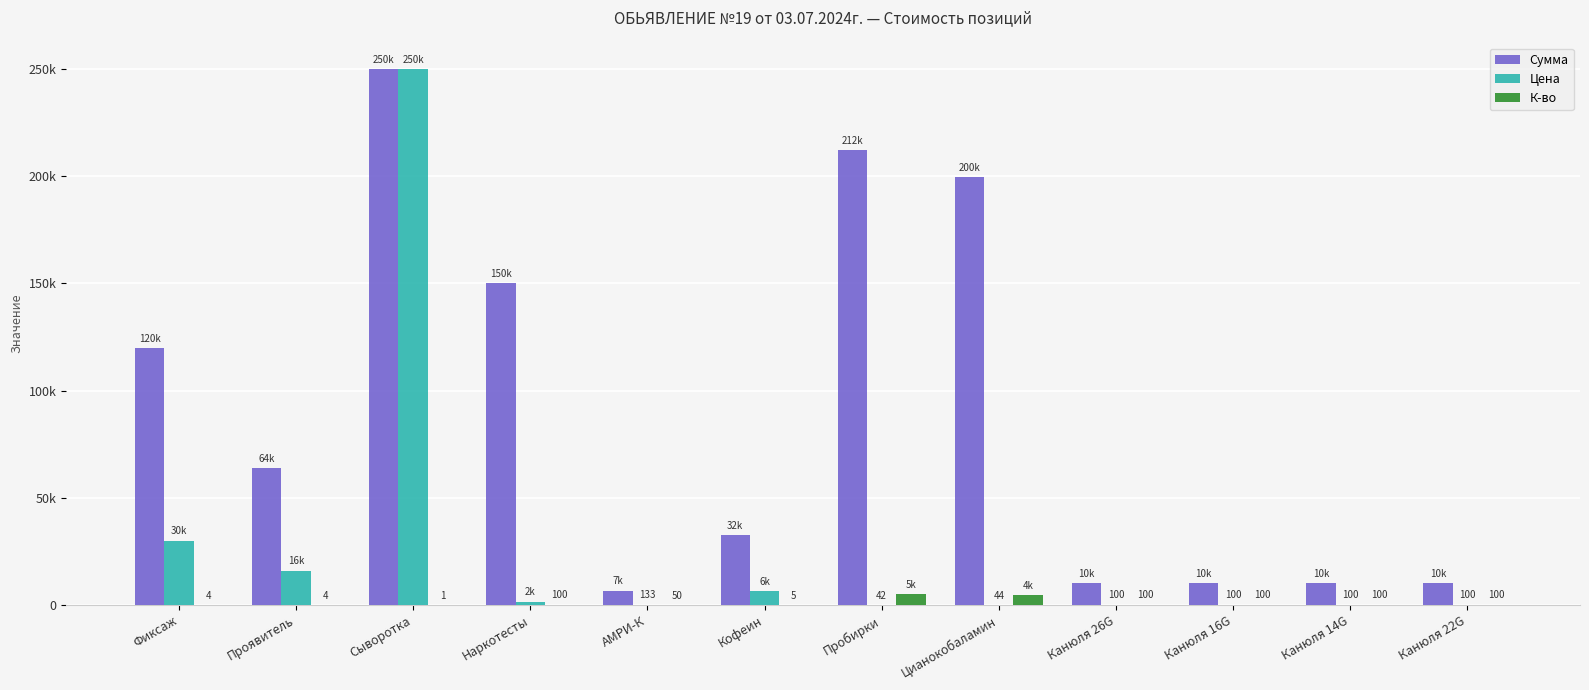

Are the bars grouped side by side (vs. stacked)?

Yes